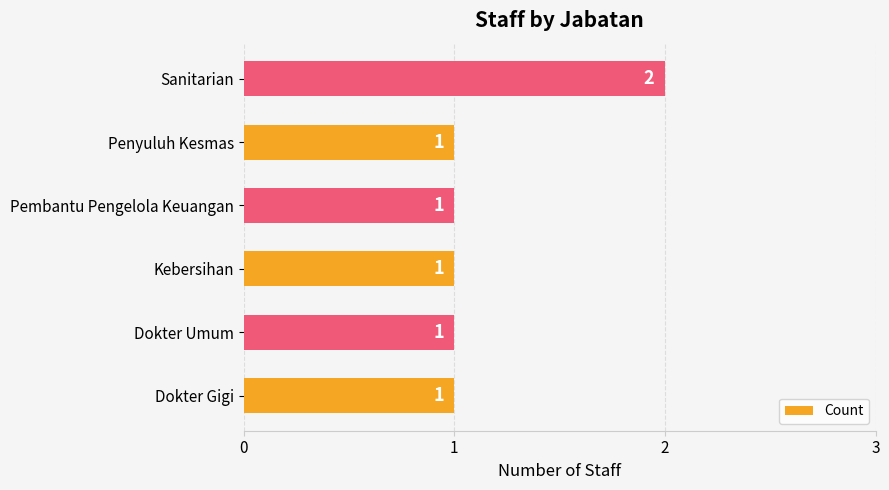

Is it true that the value at Penyuluh Kesmas is 1?

True